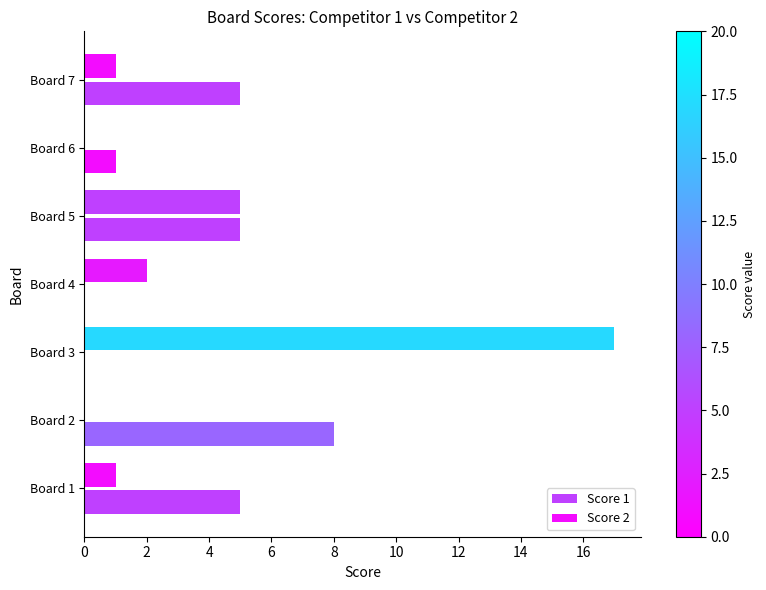

How many series are shown in this chart?

2